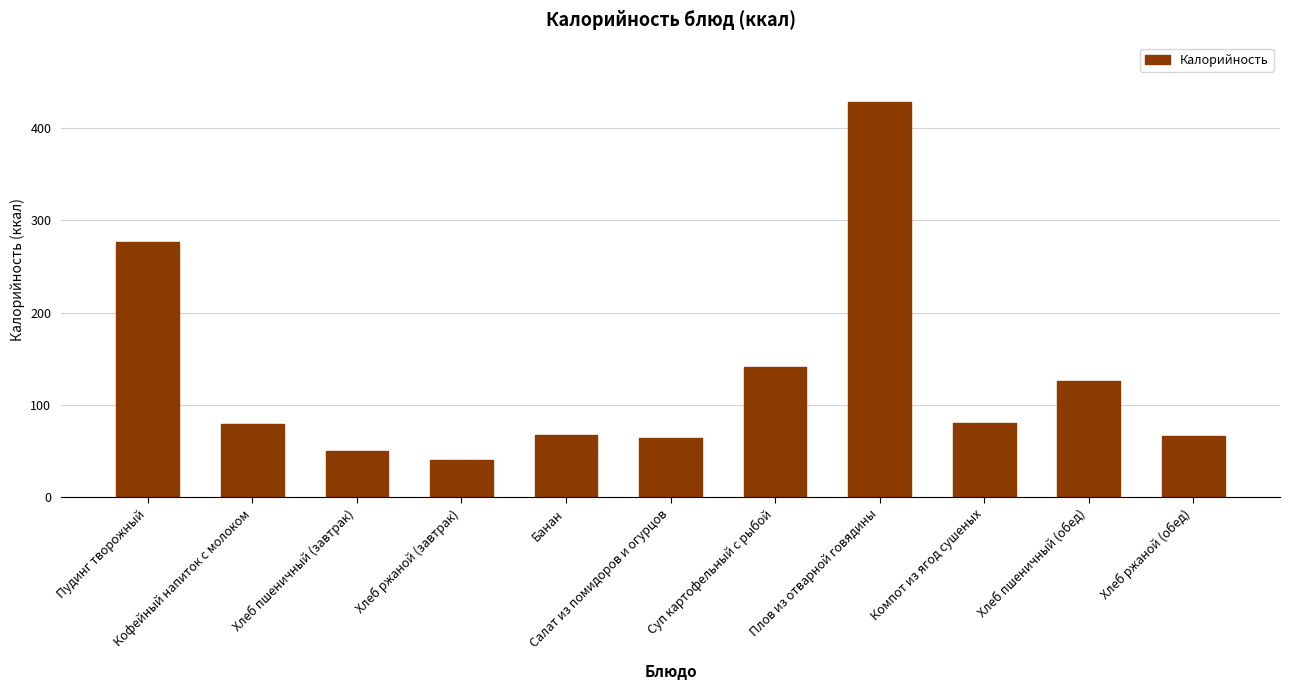

Which has a higher value, Салат из помидоров и огурцов or Плов из отварной говядины?

Плов из отварной говядины